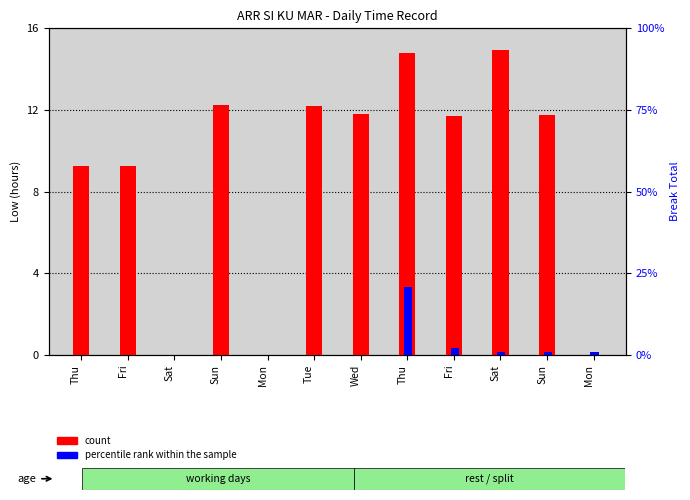

Rank the categories by count value from lowest to highest.

Sat, Mon, Mon, Thu, Fri, Fri, Sun, Wed, Tue, Sun, Thu, Sat